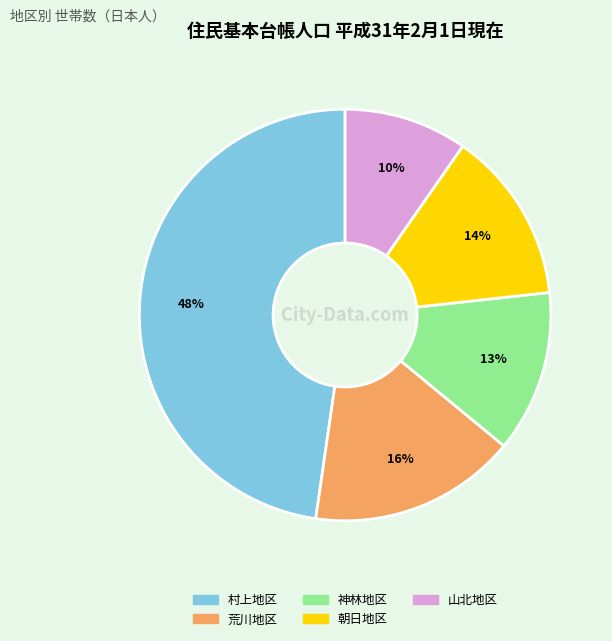

The 朝日地区 slice represents 14% of the pie. True or false?

True